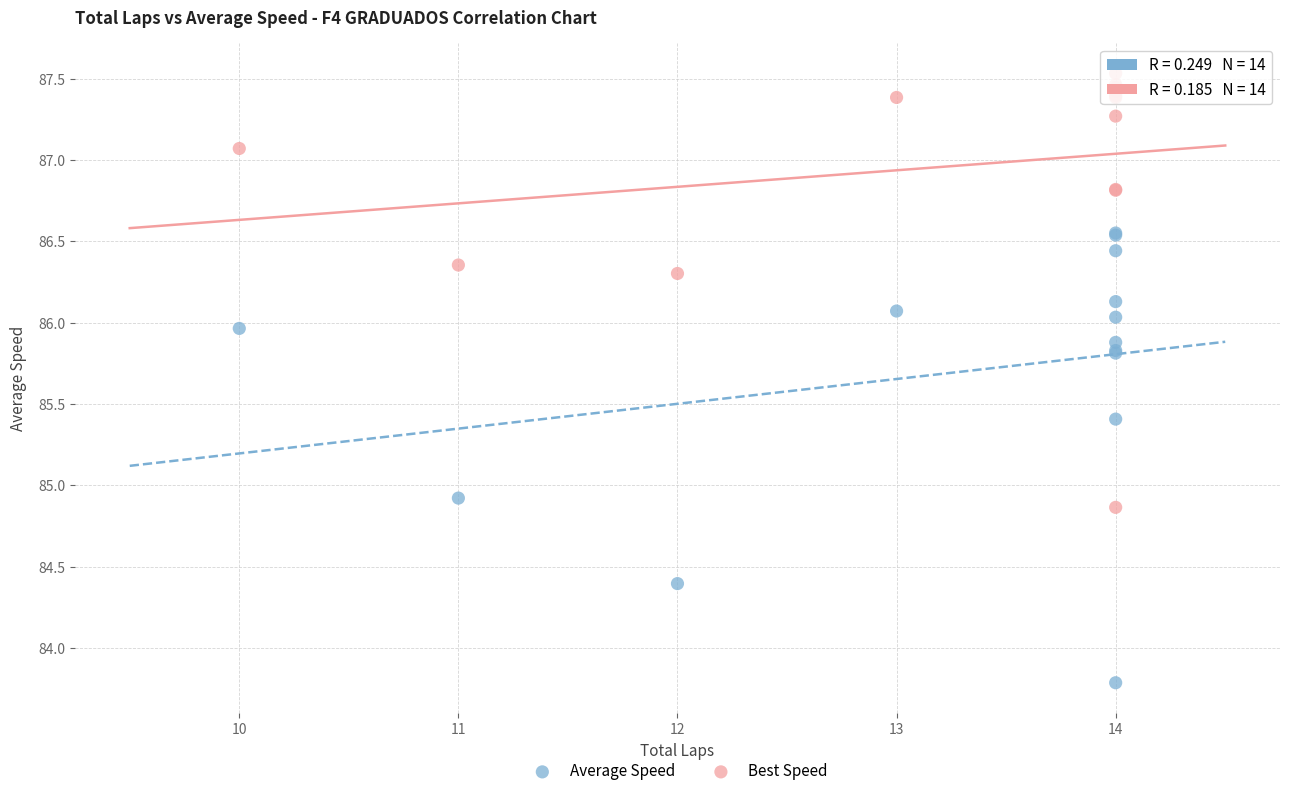

In the Average Speed series, what Y value is closest to 85?

84.9